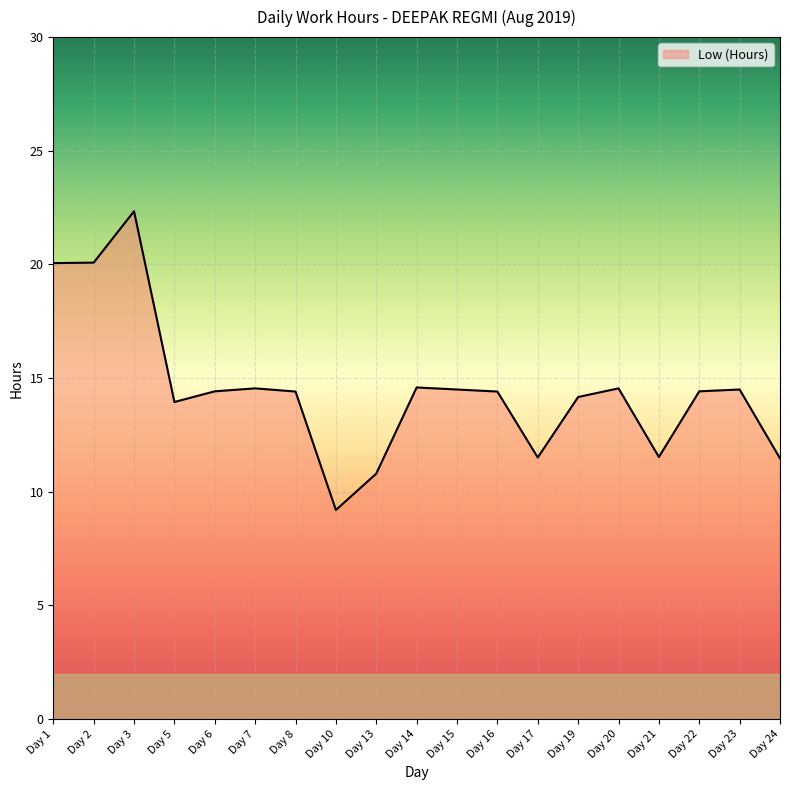

What is the change in value from Day 2 to Day 6?

-5.7